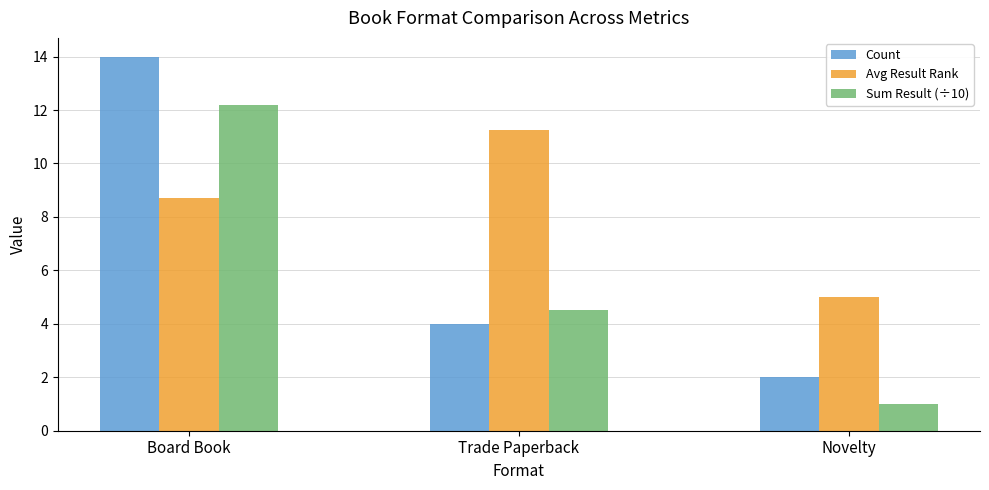

At which category does the chart reach its minimum across all series?

Novelty